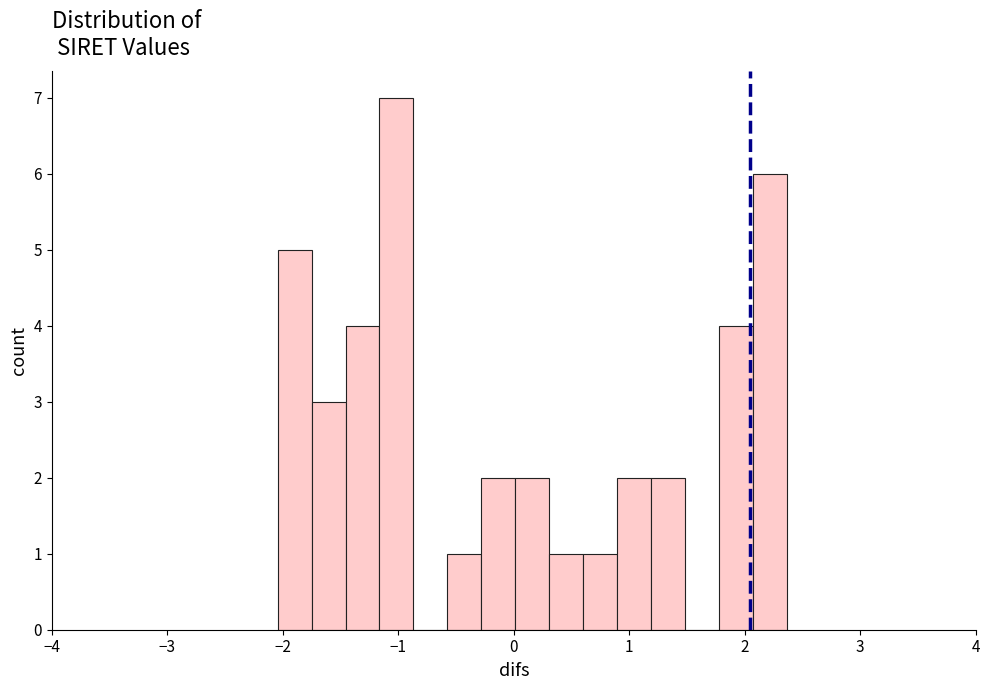

Read against the x-axis, roughly where is the centre of the tallest bar?

-1.0